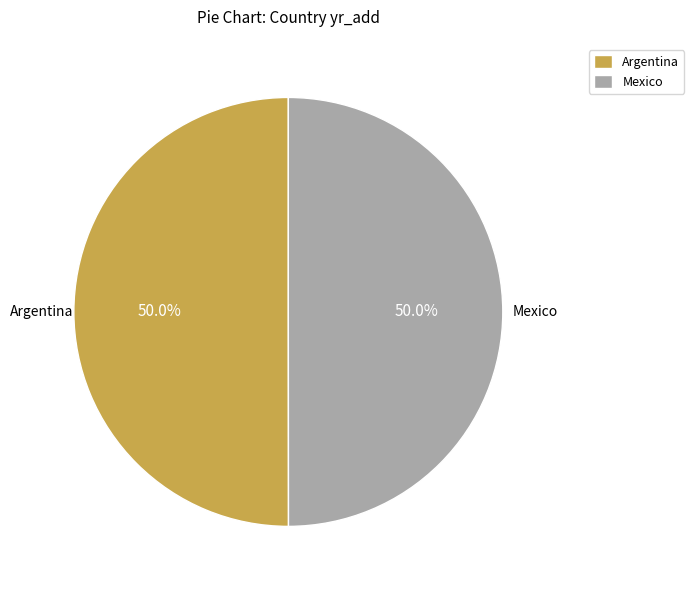

Count the number of slices in the pie.

2